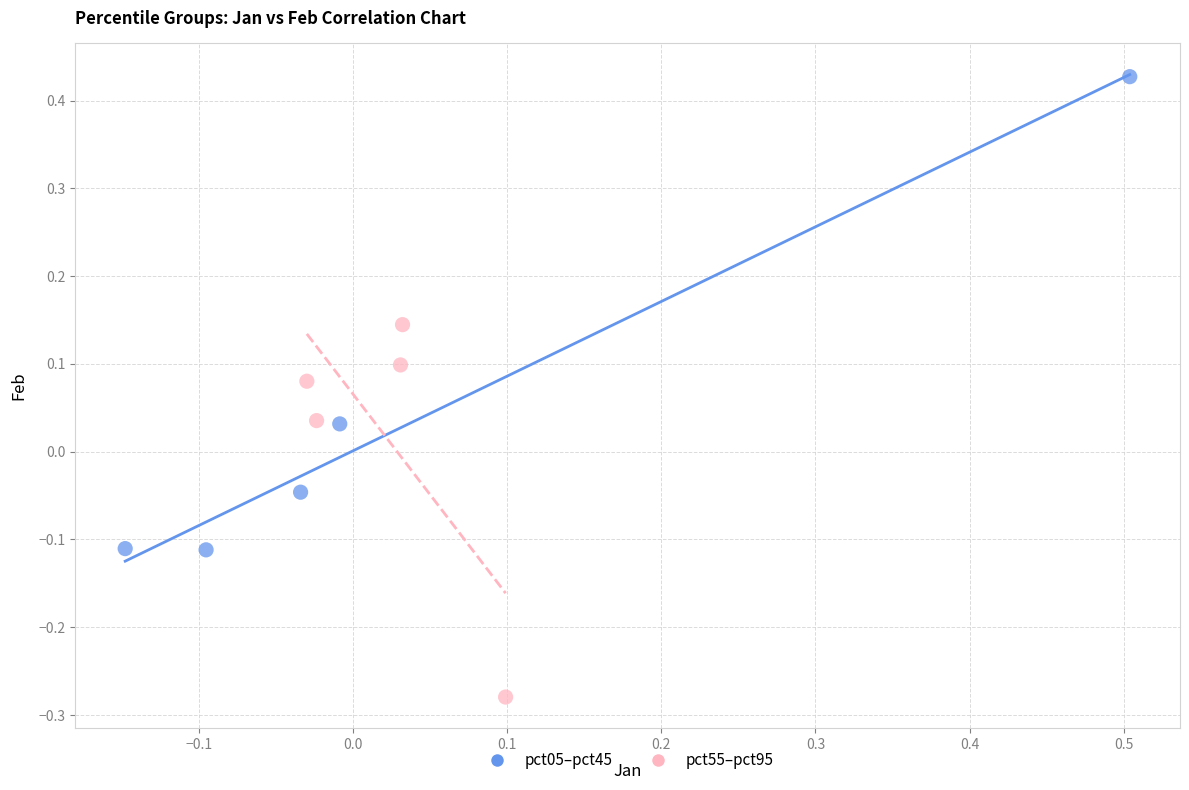

Which series has the widest spread of Y values?

pct05–pct45